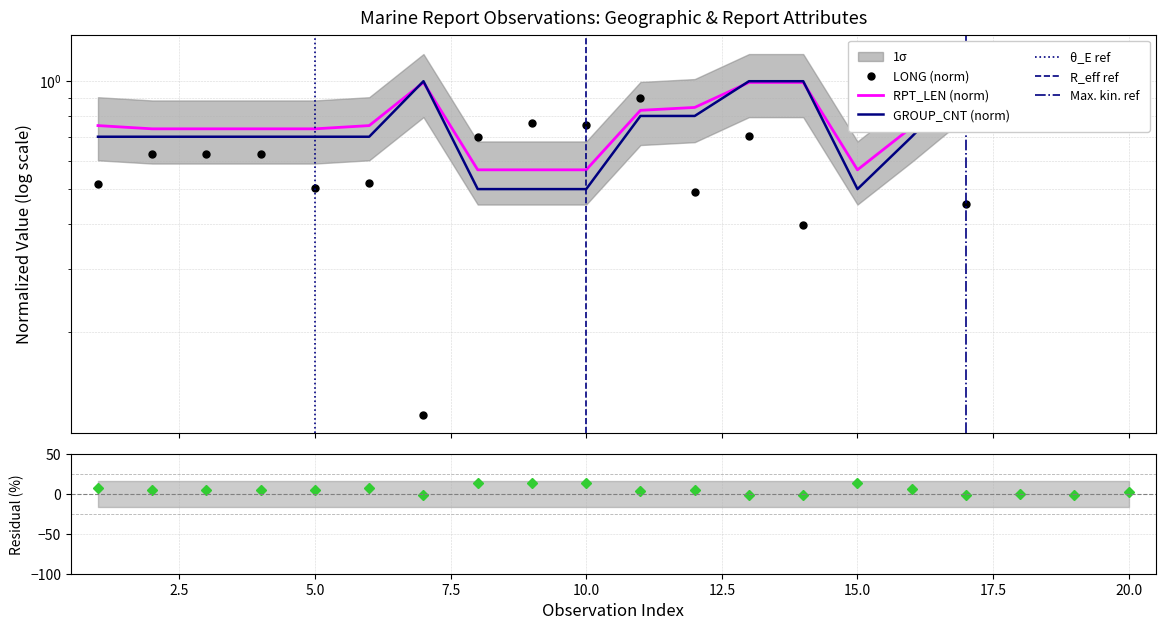

Which series has the largest total across all categories?

RPT_LEN